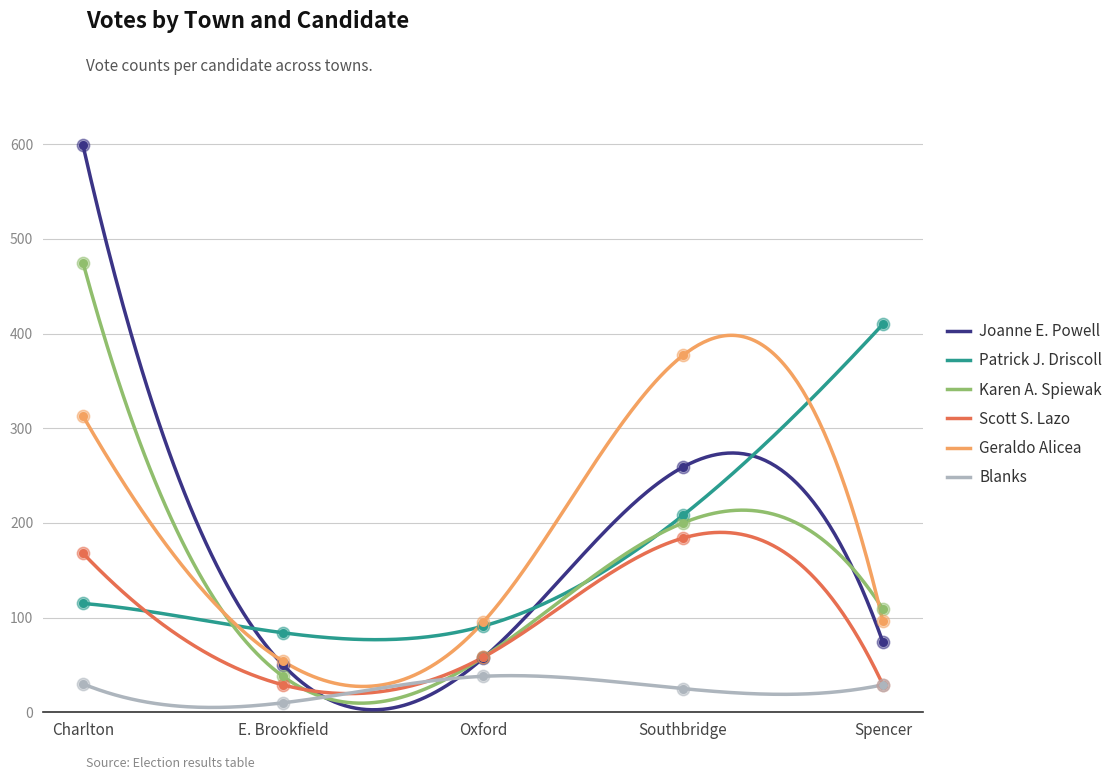

Which series has the widest spread of Y values?

Joanne E. Powell